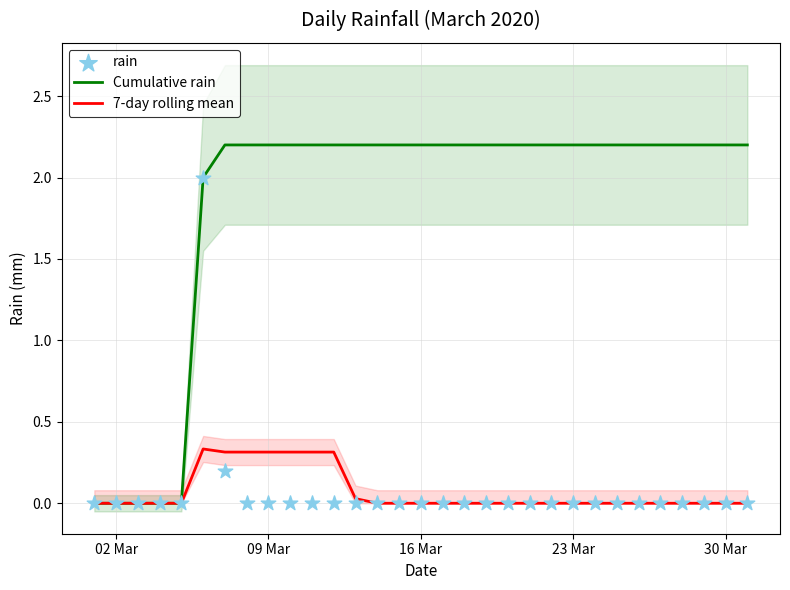

Is the value of 7-day rolling mean at 23 Mar greater than the value of Cumulative rain at 16 Mar?

No